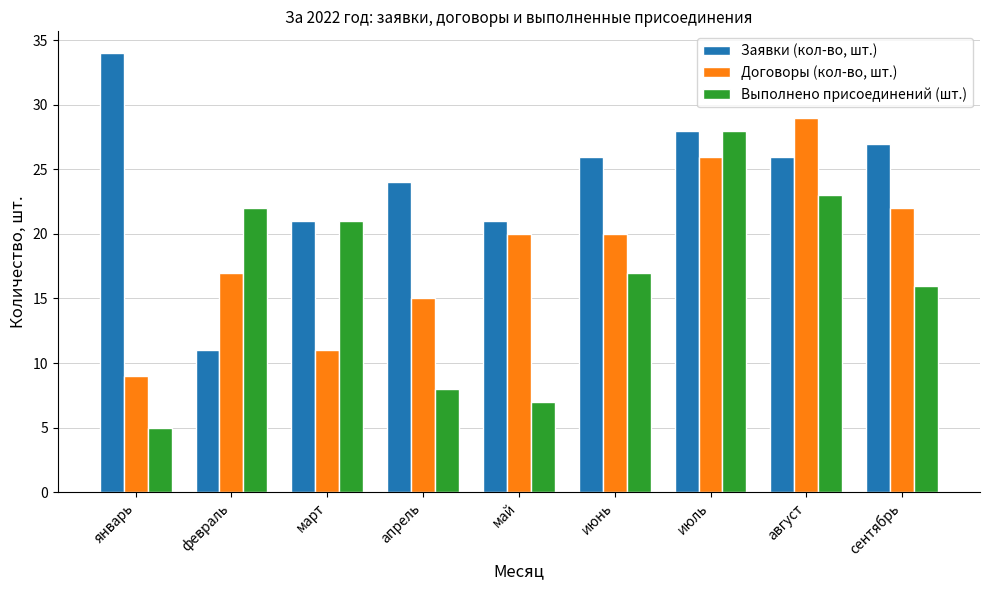

Reading right to left, list all the values displayed in this chart.

Заявки (кол-во, шт.): сентябрь=27	август=26	июль=28	июнь=26	май=21	апрель=24	март=21	февраль=11	январь=34
Договоры (кол-во, шт.): сентябрь=22	август=29	июль=26	июнь=20	май=20	апрель=15	март=11	февраль=17	январь=9
Выполнено присоединений (шт.): сентябрь=16	август=23	июль=28	июнь=17	май=7	апрель=8	март=21	февраль=22	январь=5